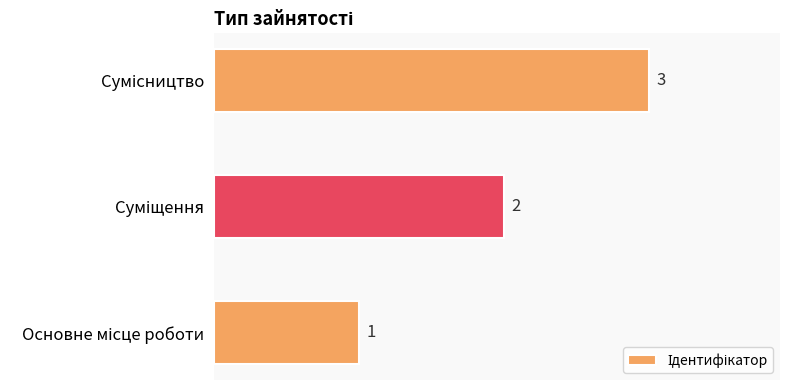

How many values are between 1 and 3?

3